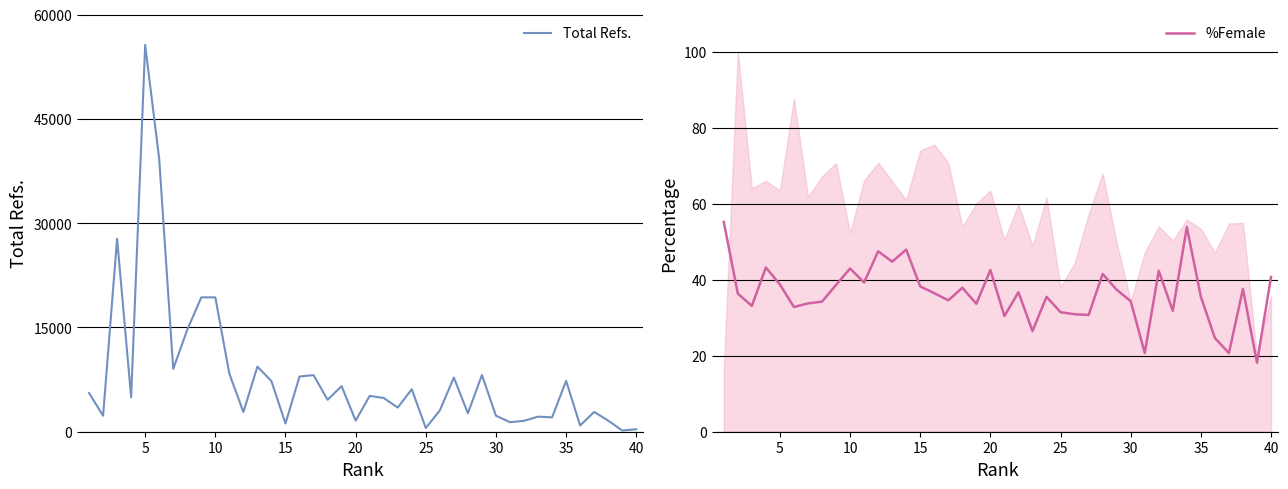

What is the highest value of the Total Refs. series?

55626